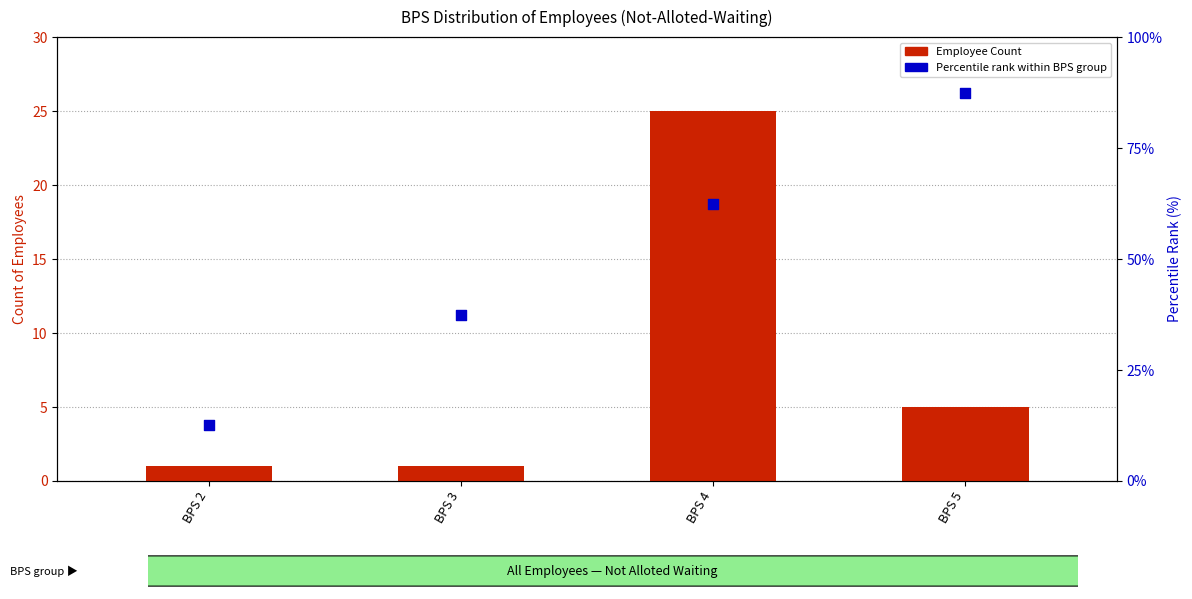

Which series has the widest spread of Y values?

Percentile rank within BPS group